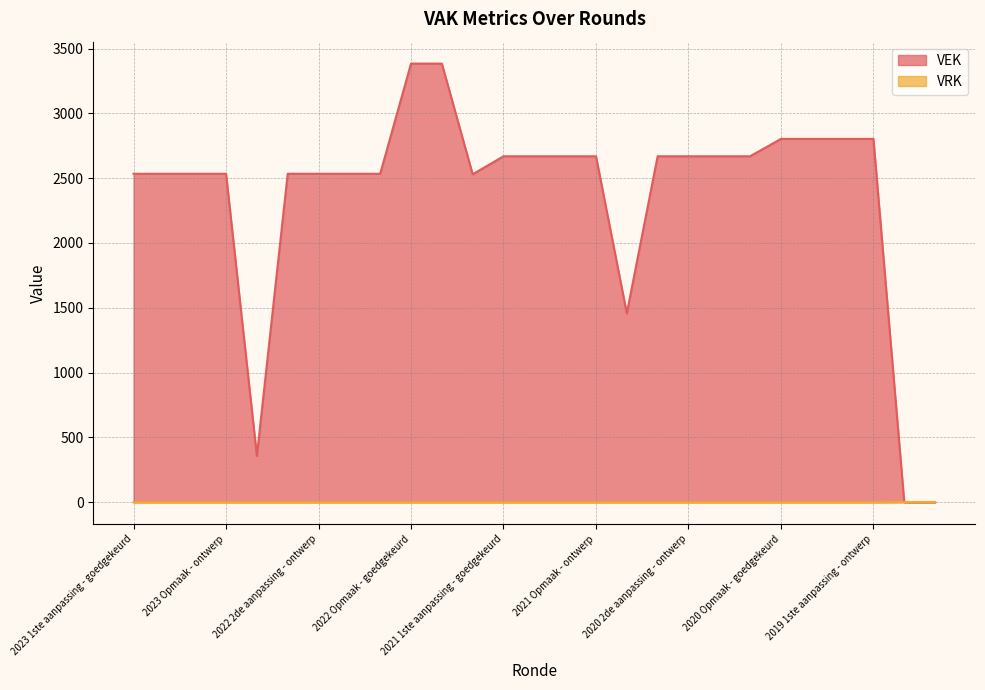

Between 2021 Opmaak - goedgekeurd and 2019 opmaak - goedgekeurd, which is larger?

2021 Opmaak - goedgekeurd